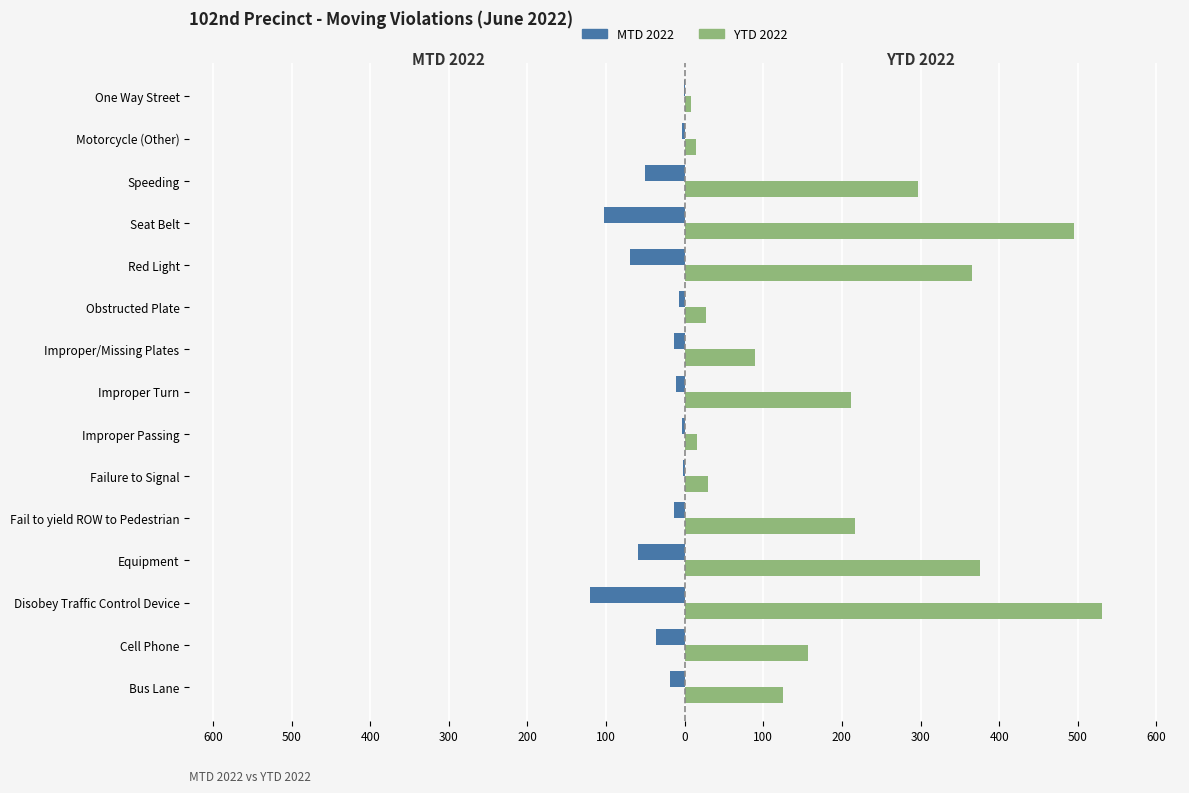

Which series has the largest total across all categories?

YTD 2022